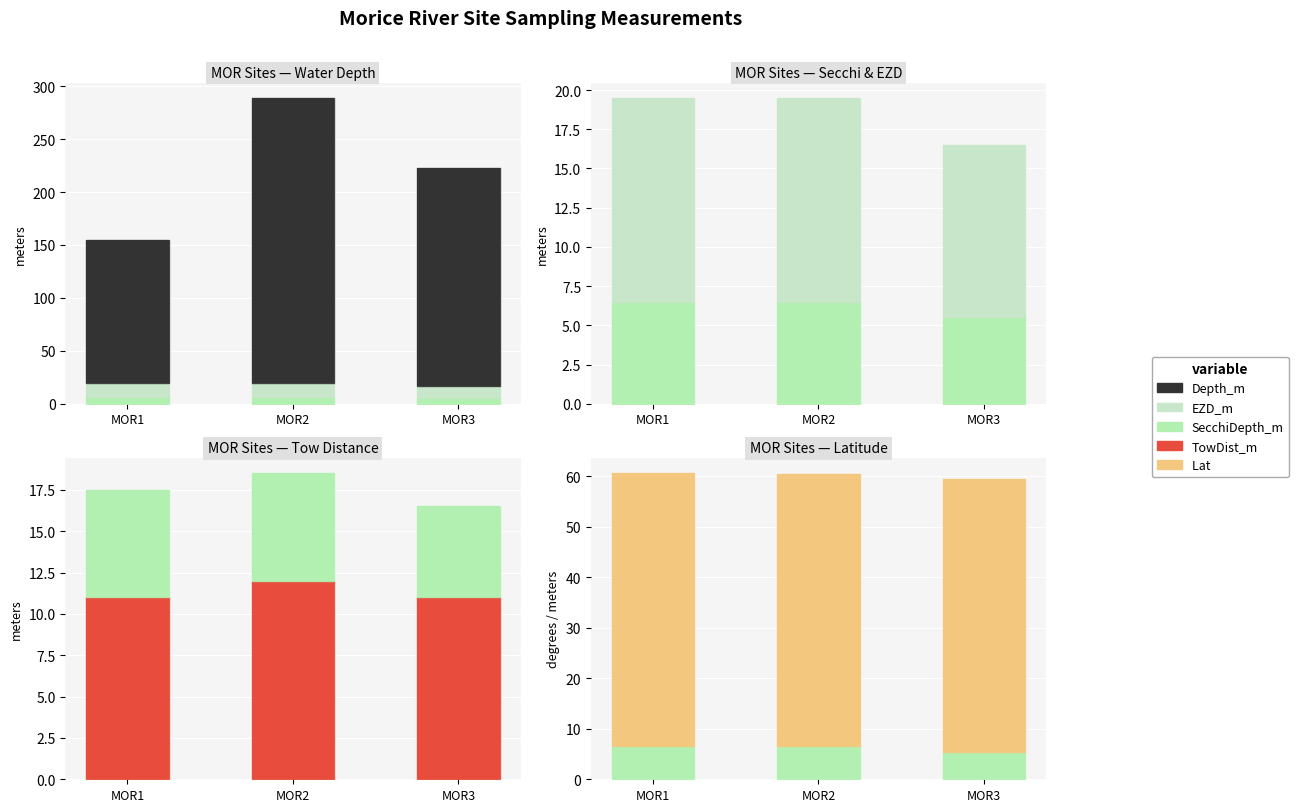

Reading right to left, transcribe all the data shown in this chart.

SecchiDepth_m: MOR3=5.5	MOR2=6.5	MOR1=6.5
EZD_m: MOR3=11.0	MOR2=13.0	MOR1=13.0
Depth_m: MOR3=206.0	MOR2=269.4	MOR1=135.0
TowDist_m: MOR3=11.0	MOR2=12.0	MOR1=11.0
Lat : MOR3=53.9	MOR2=54.0	MOR1=54.1